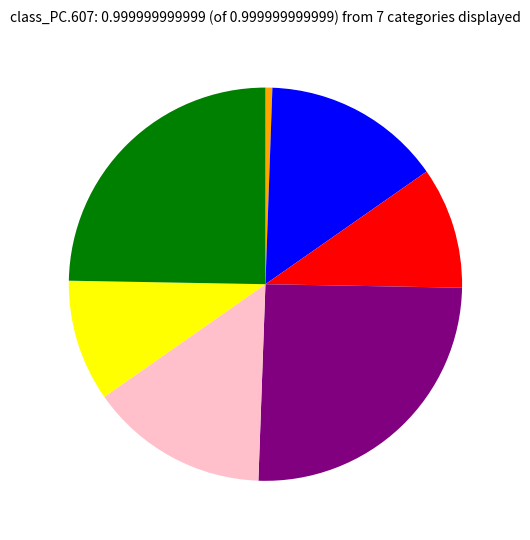

Does any single category account for the majority?

No